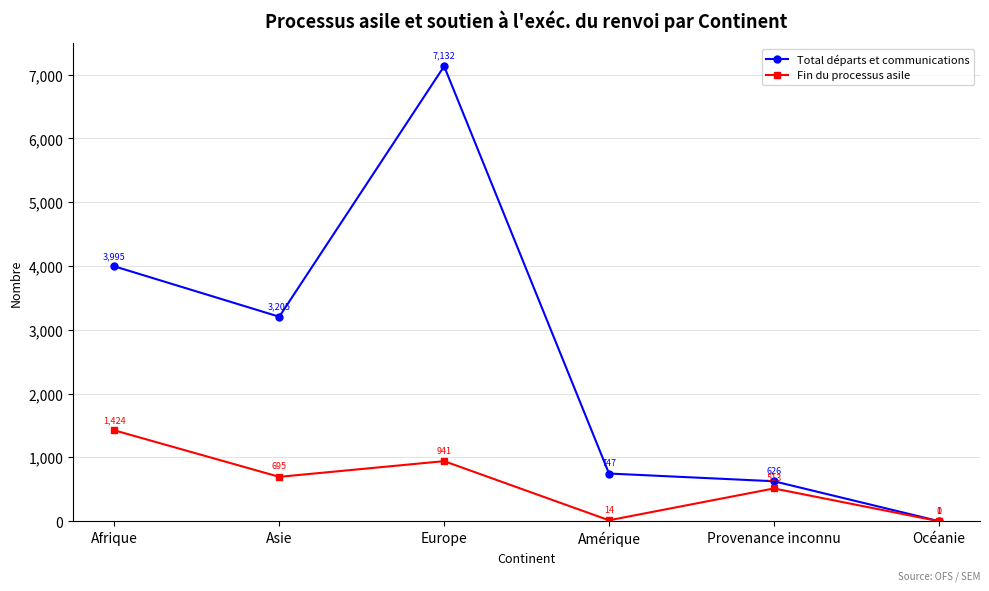

How many values in the Total départs et communications series are below 3205?

3